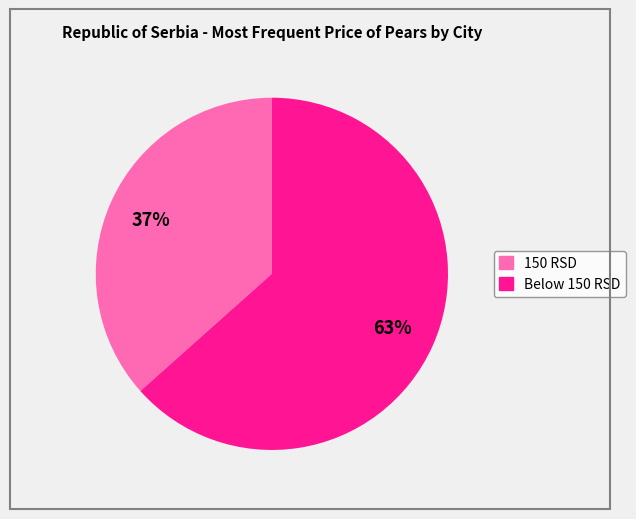

To the nearest percent, what is the average slice percentage?

50%